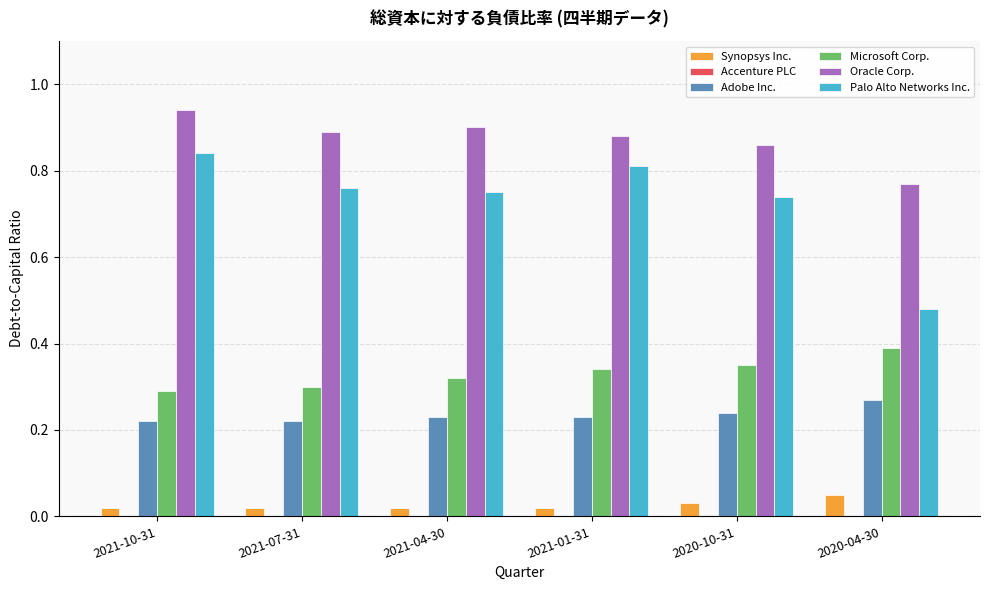

Which series changed the most between 2021-07-31 and 2020-04-30?

Palo Alto Networks Inc.